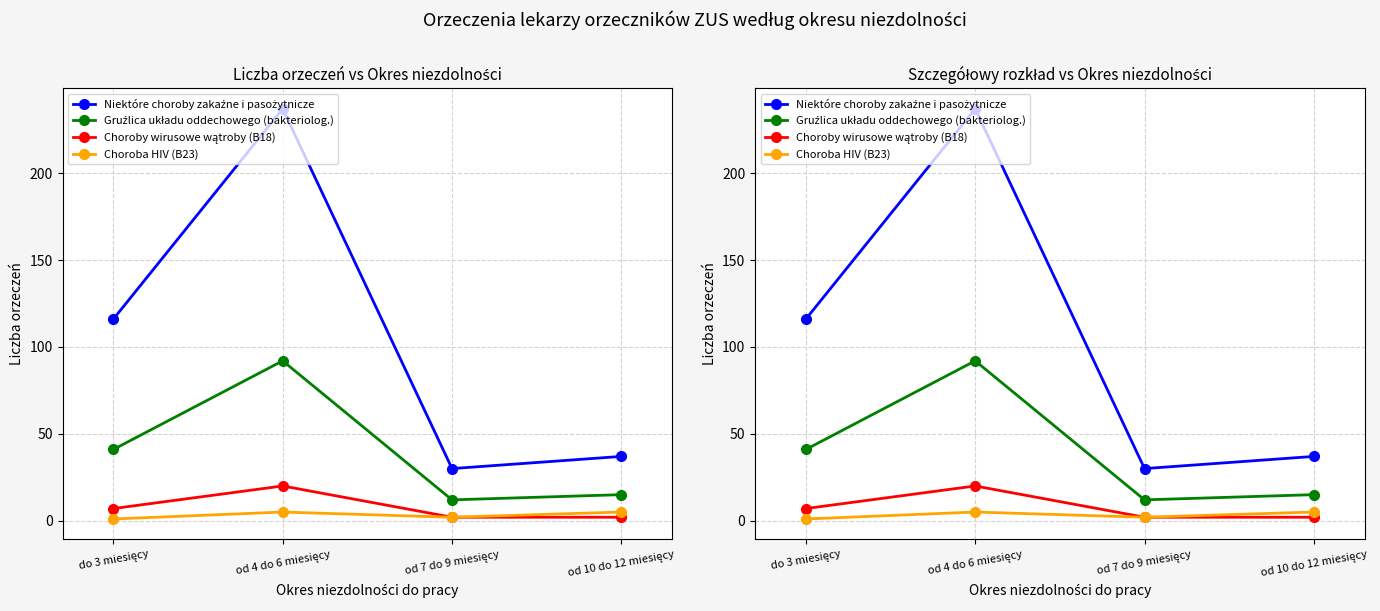

What is the average value of the Choroby wirusowe wątroby (B18) series?

8